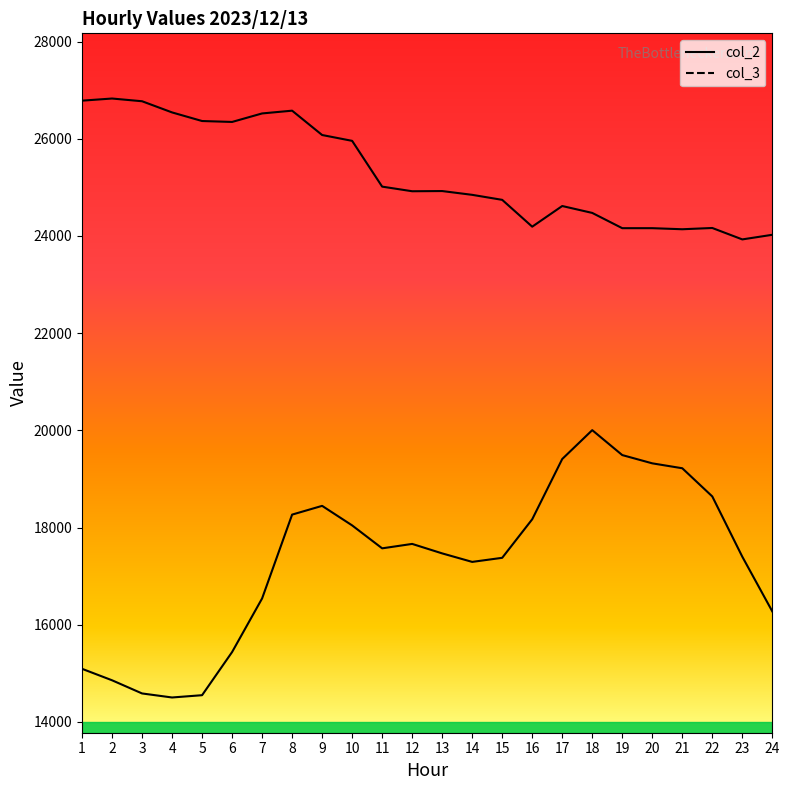

Is it true that col_2 equals 17663 at 12?

True